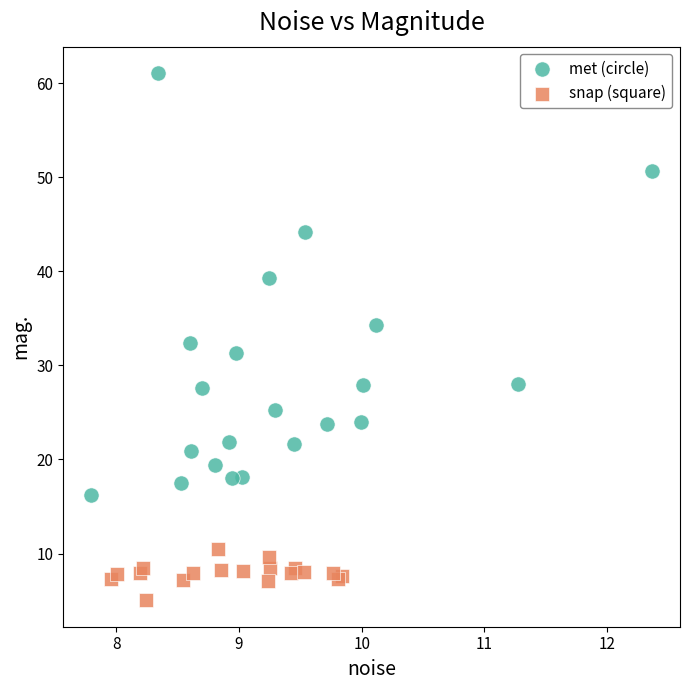

Which series has the widest spread of Y values?

met (circle)